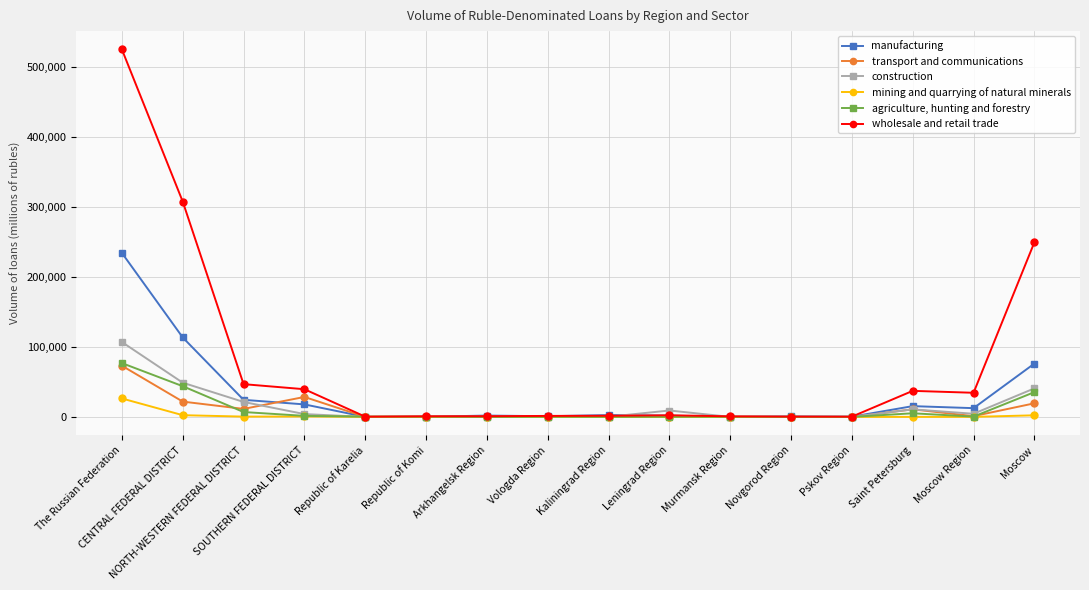

Which series has the widest spread of values?

wholesale and retail trade